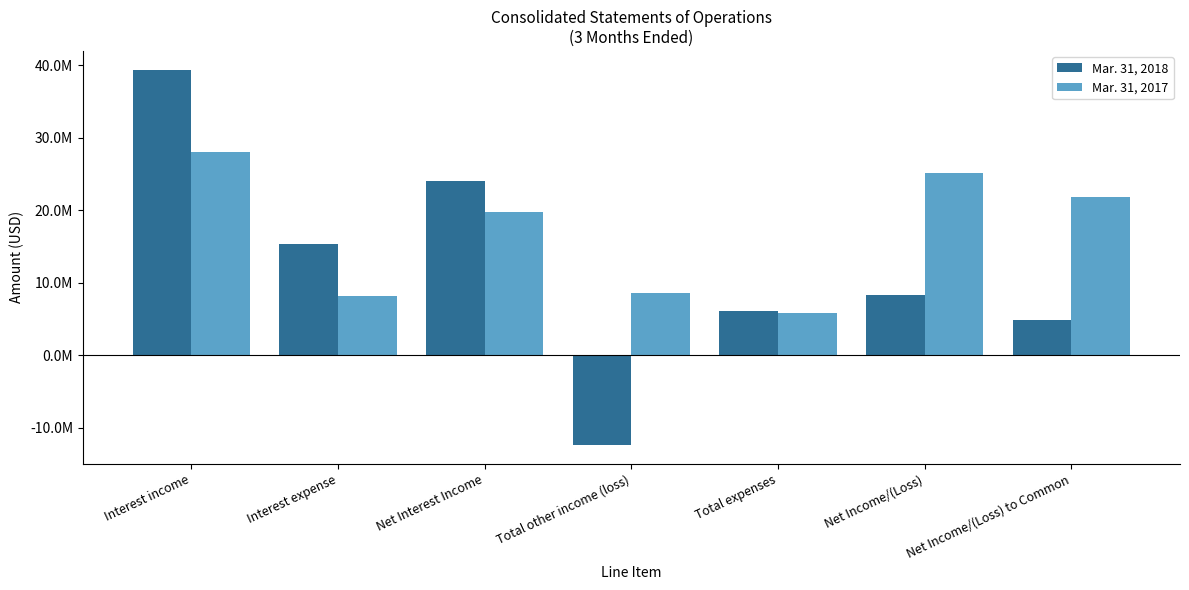

What are all the series names shown in the legend?

Mar. 31, 2018, Mar. 31, 2017